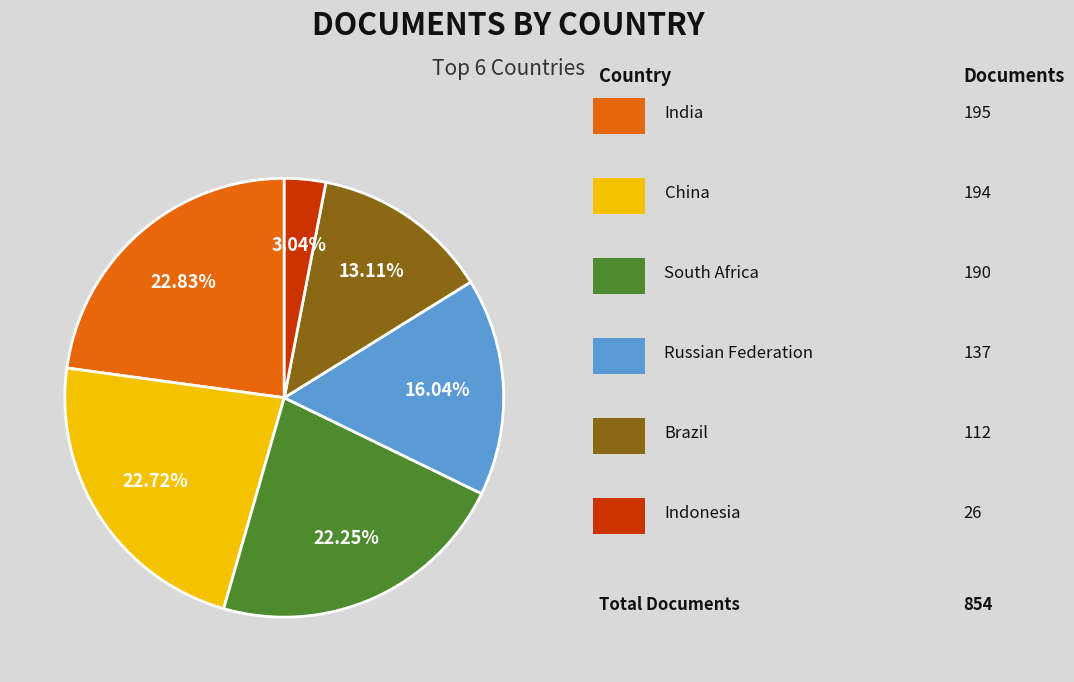

Count the number of slices in the pie.

6